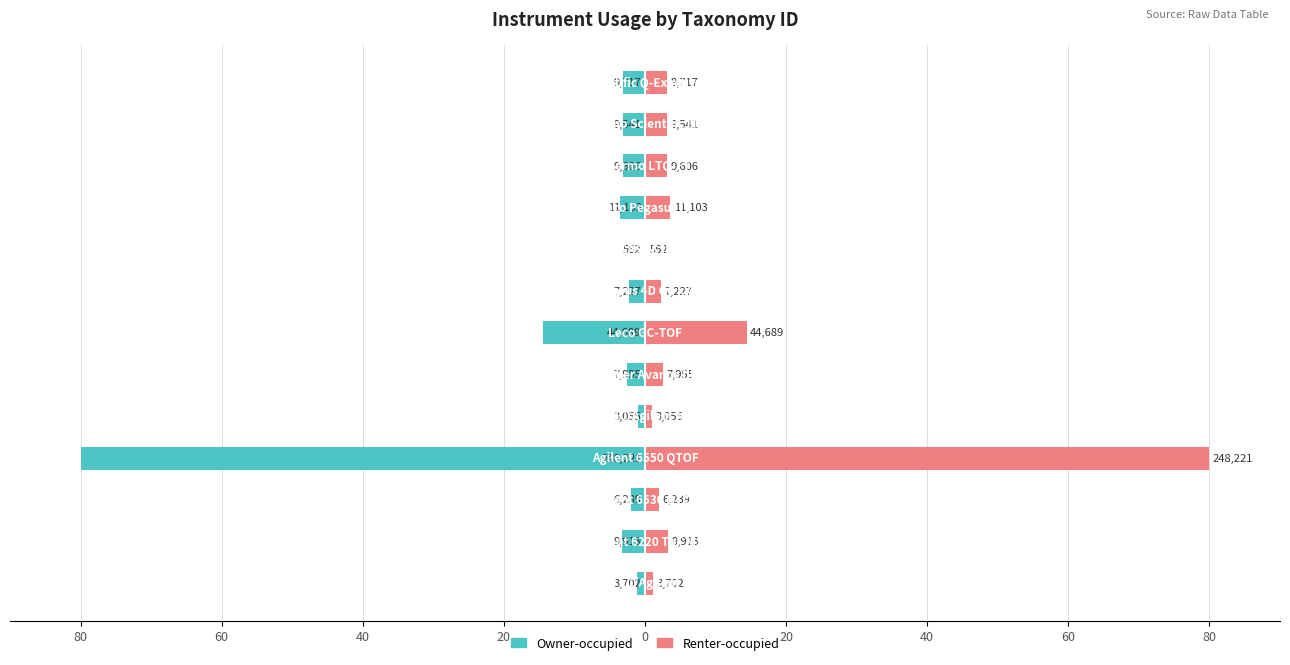

The Renter-occupied series shows 4.7 at 60. True or false?

False